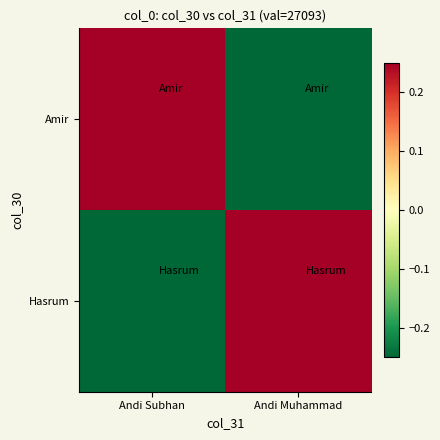

Which series has the largest total across all categories?

Amir